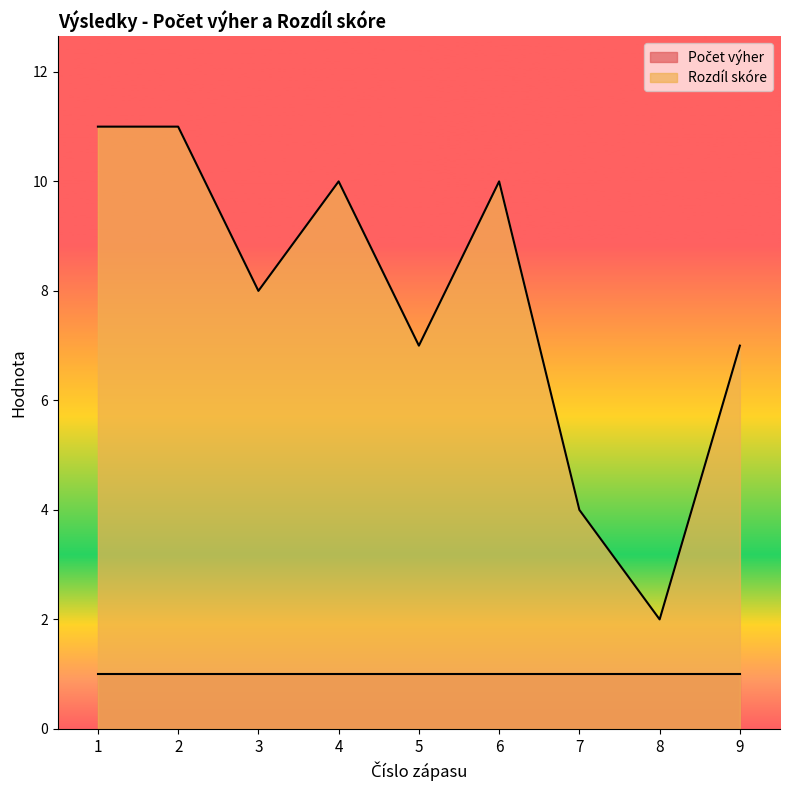

Reading right to left, list all the values displayed in this chart.

9=7	8=2	7=4	6=10	5=7	4=10	3=8	2=11	1=11